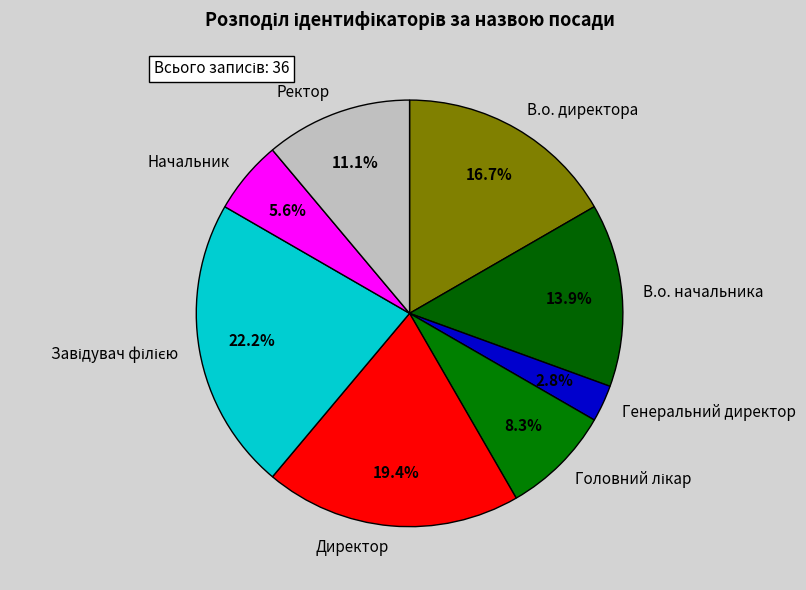

Do В.о. директора and Генеральний директор together represent more than half of the pie?

No